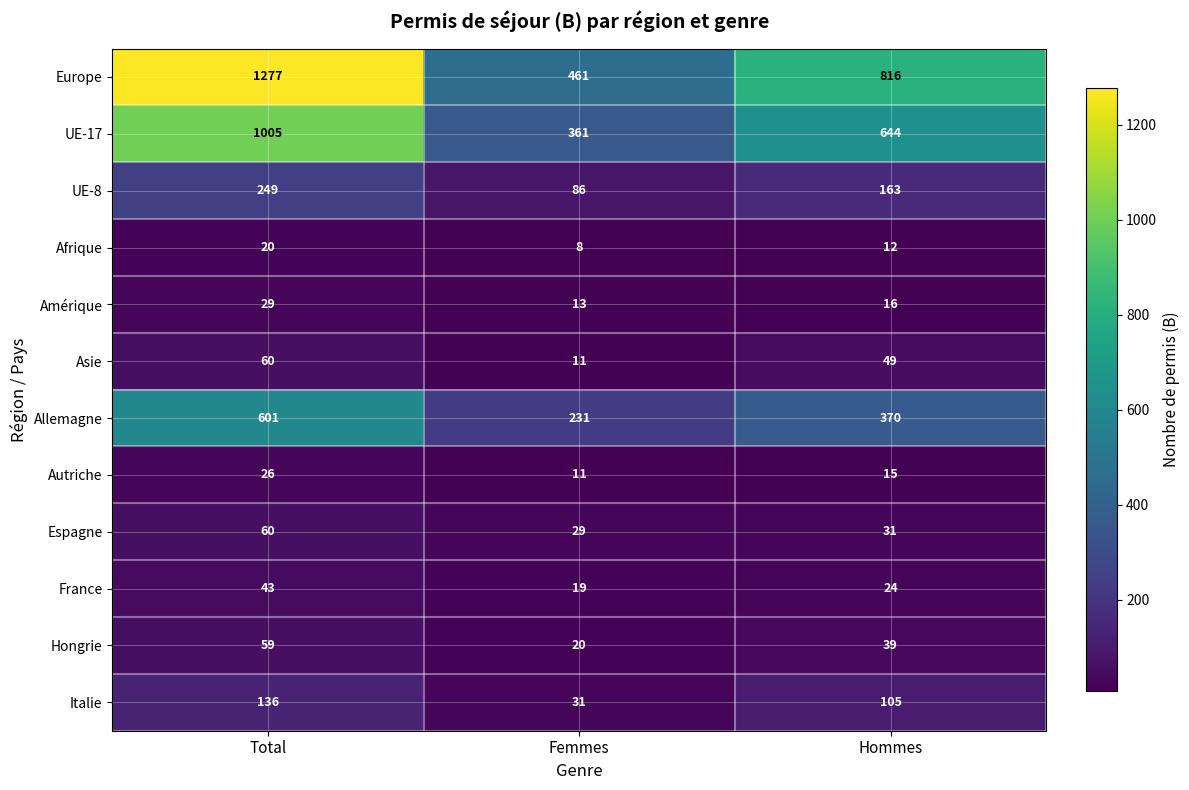

The Afrique series shows 3 at Hommes. True or false?

False